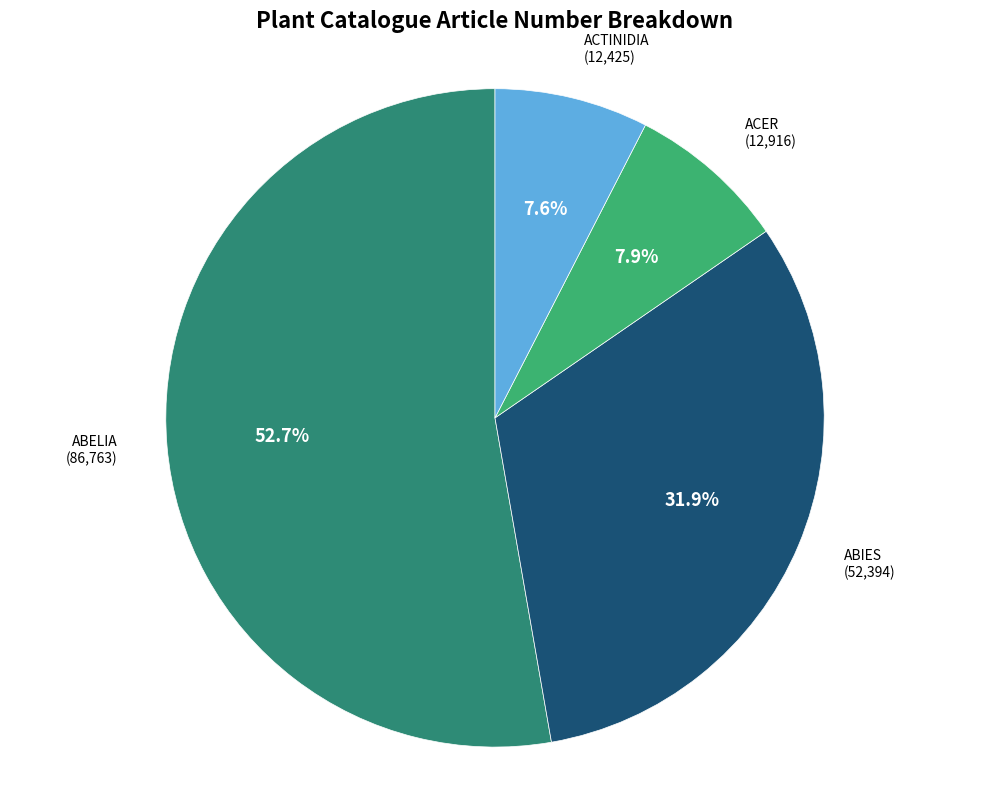

Does any single category account for the majority?

Yes